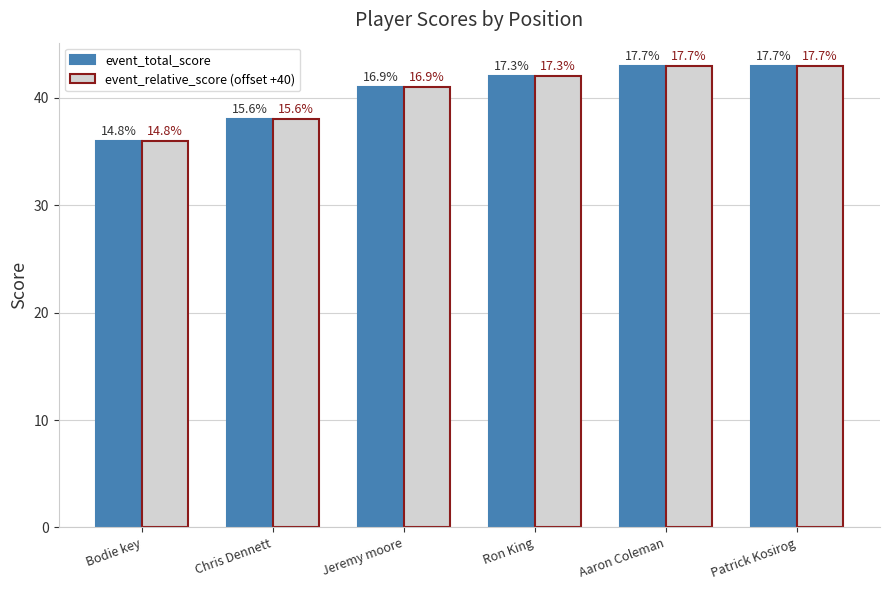

What is the average value of the event_relative_score (offset +40) series?

40